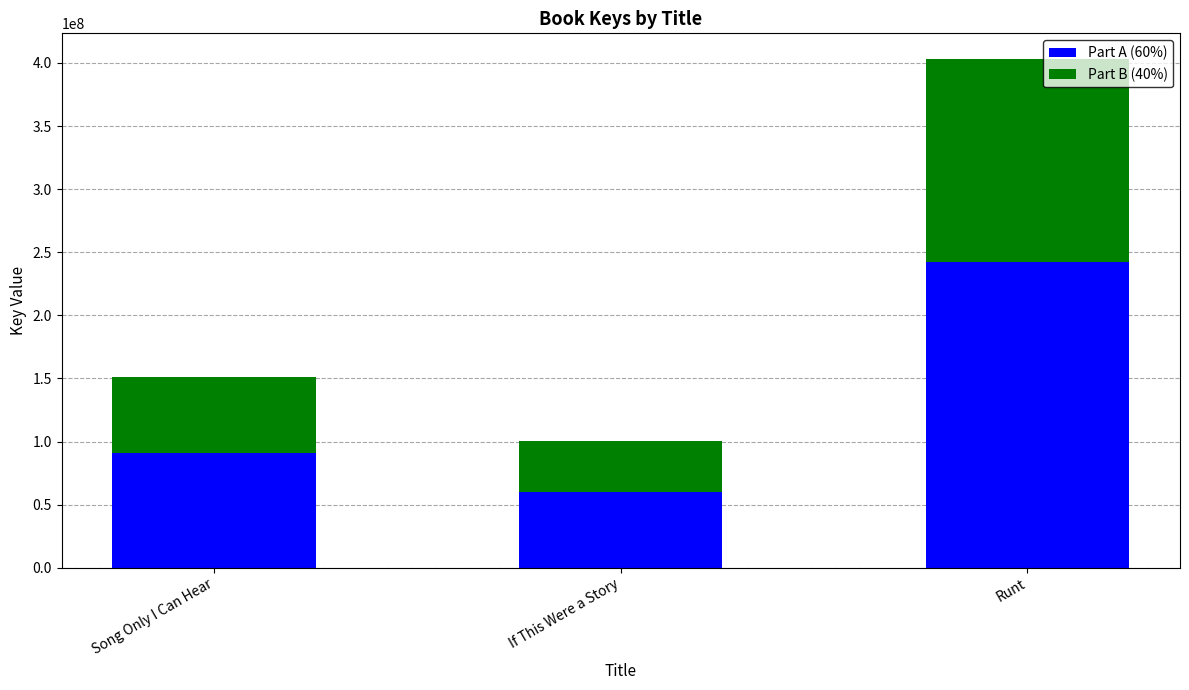

What is the highest value of the Part A (60%) series?

241962212